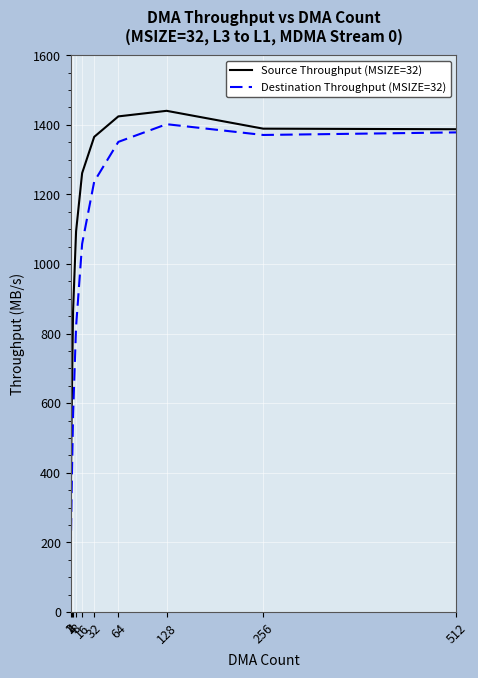

How many lines are shown in the chart?

2